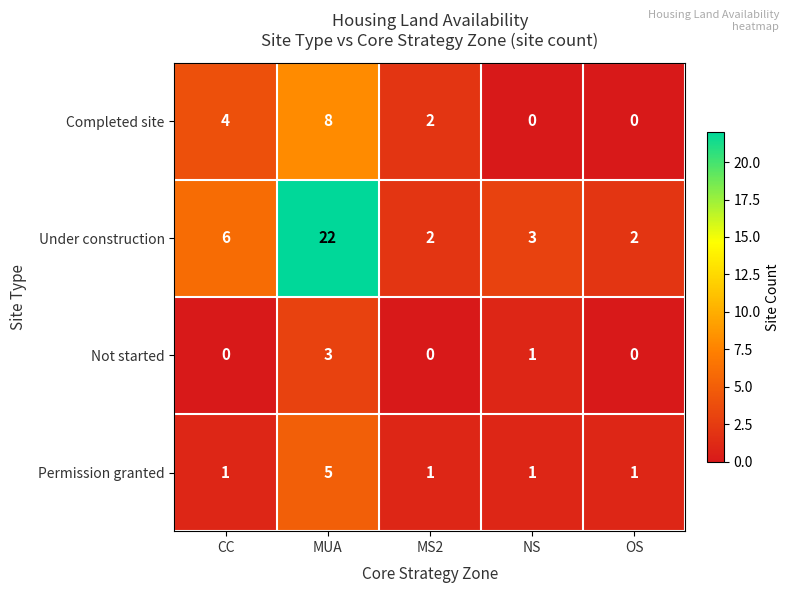

What is the sum of all Completed site values?

14